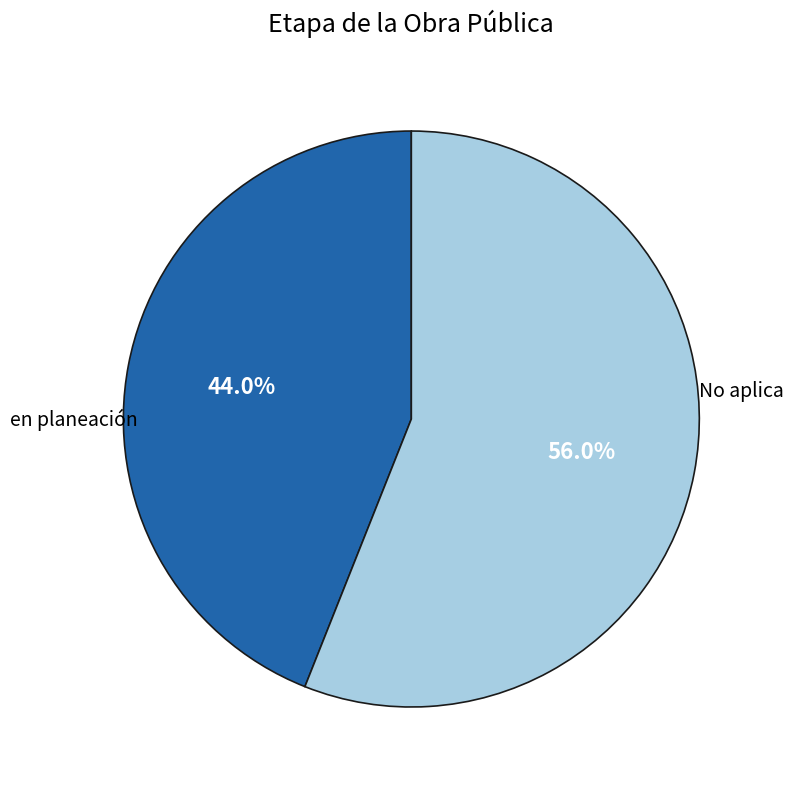

How many slices are in this pie chart?

2